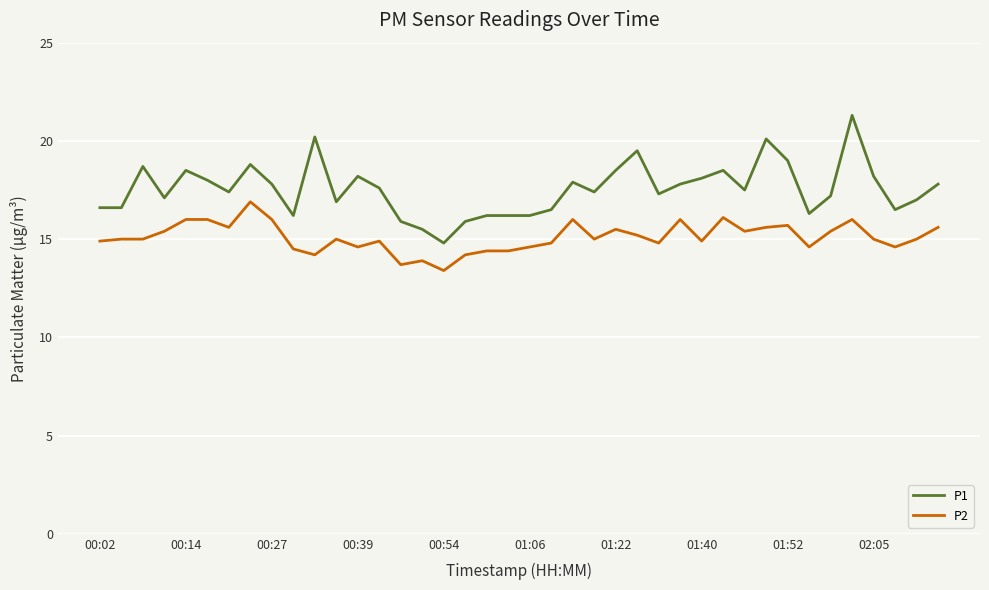

What is the maximum value shown in the chart?

21.3